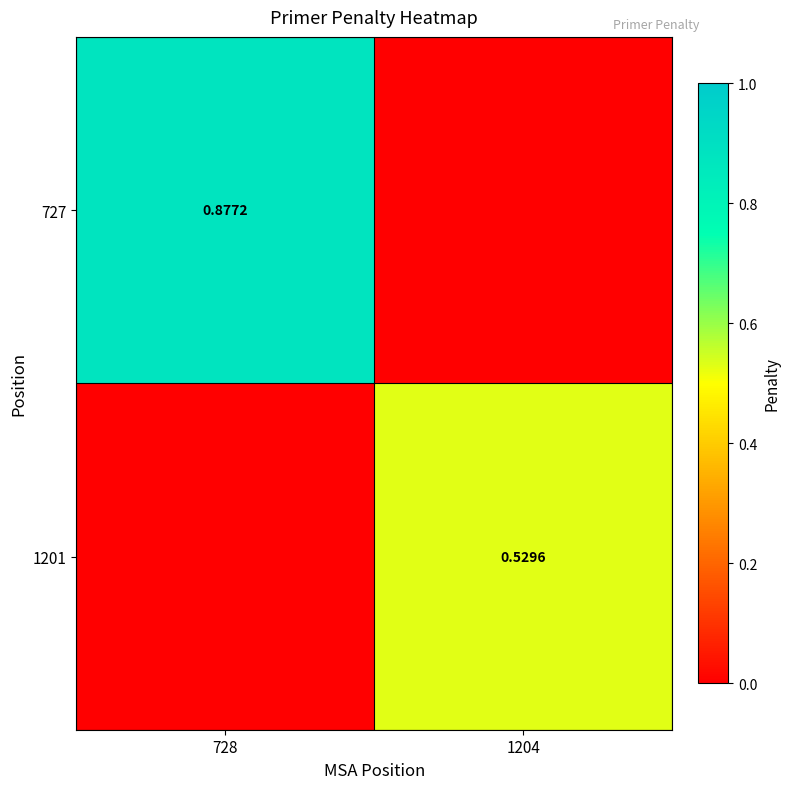

Rank the series by their maximum value, from lowest to highest.

1201, 727